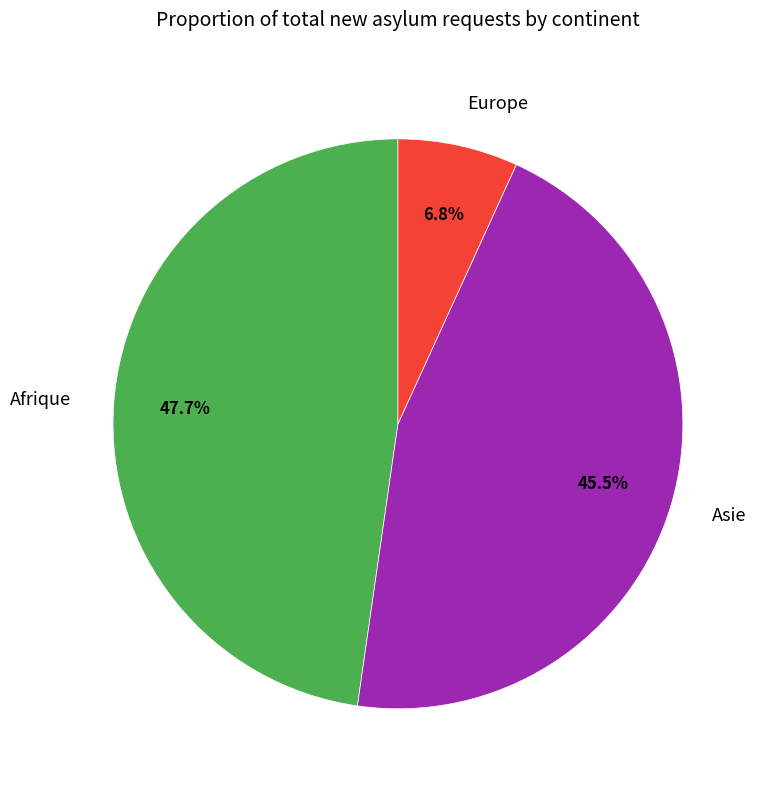

Is there any slice that represents more than half of the pie?

No